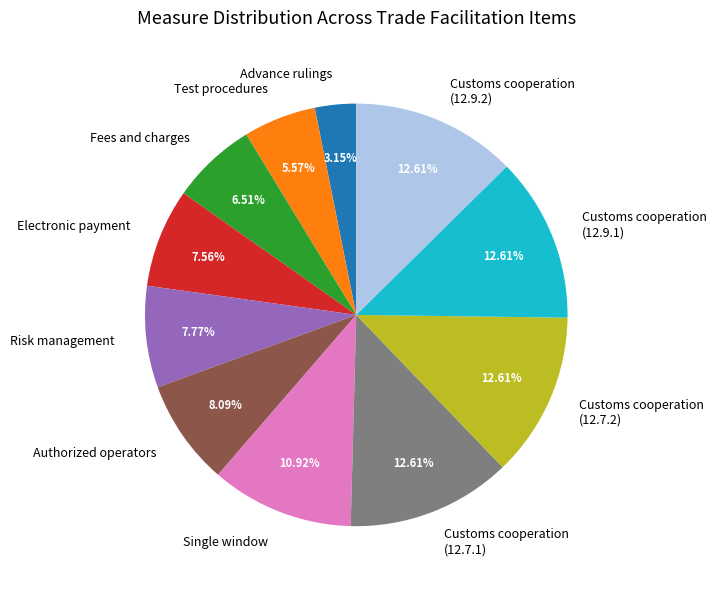

True or false: Single window accounts for 25% of the total.

False